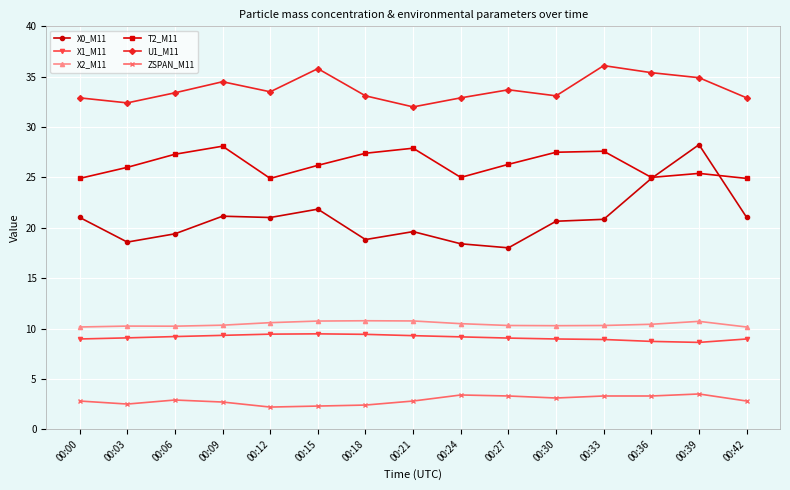

At how many categories does at least one series exceed 4?

15